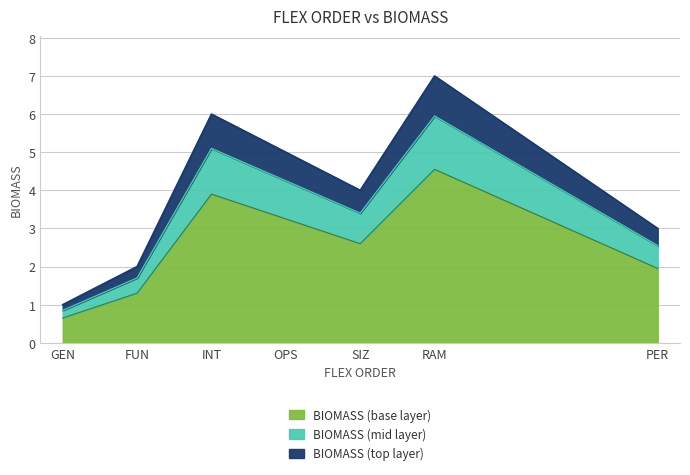

Rank the categories by value from highest to lowest.

RAM, INT, OPS, SIZ, PER, FUN, GEN